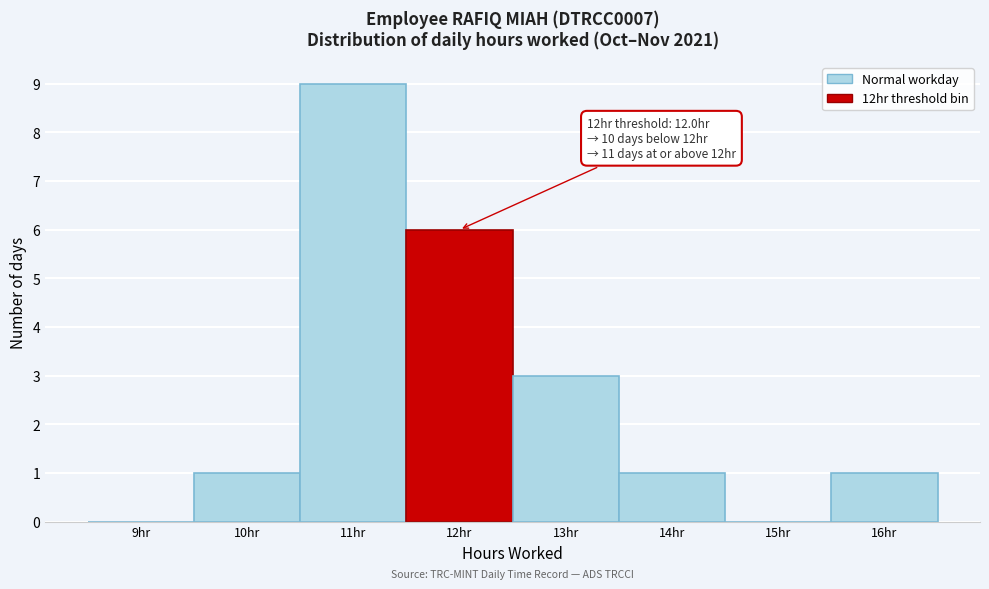

Reading left to right, list all the values displayed in this chart.

9hr=0	10hr=1	11hr=9	12hr=6	13hr=3	14hr=1	15hr=0	16hr=1